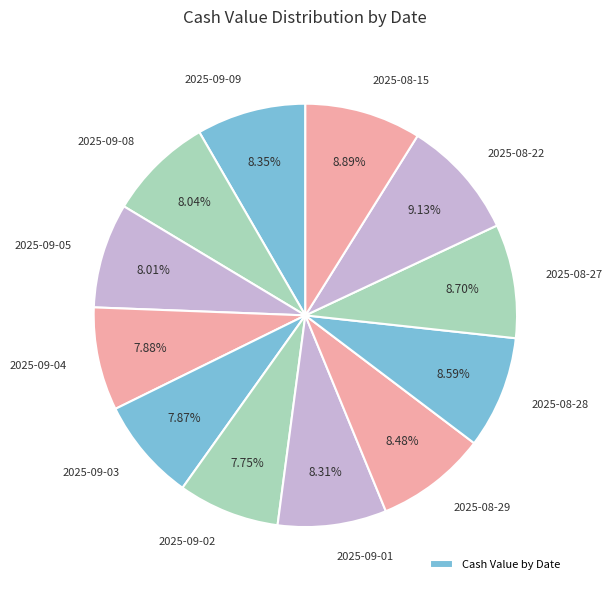

Rank the categories by value from lowest to highest.

2025-09-02, 2025-09-03, 2025-09-04, 2025-09-05, 2025-09-08, 2025-09-01, 2025-09-09, 2025-08-29, 2025-08-28, 2025-08-27, 2025-08-15, 2025-08-22